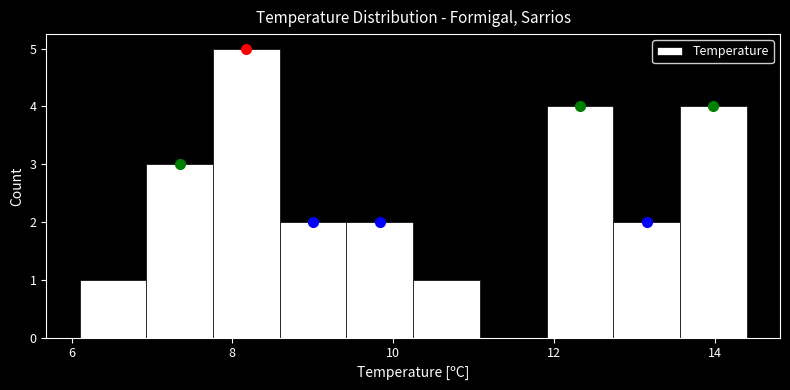

Reading left to right, list every bar in this chart as the range it spans on the x-axis followed by its height. Neither the bar edges nor the heights are printed on the chart, so give them approximately, as read against the axes.

6.2 to 7.0: 1
7.0 to 7.8: 3
7.8 to 8.6: 5
8.6 to 9.4: 2
9.4 to 10.2: 2
10.2 to 11.0: 1
11.0 to 12.0: 0
12.0 to 12.8: 4
12.8 to 13.6: 2
13.6 to 14.4: 4